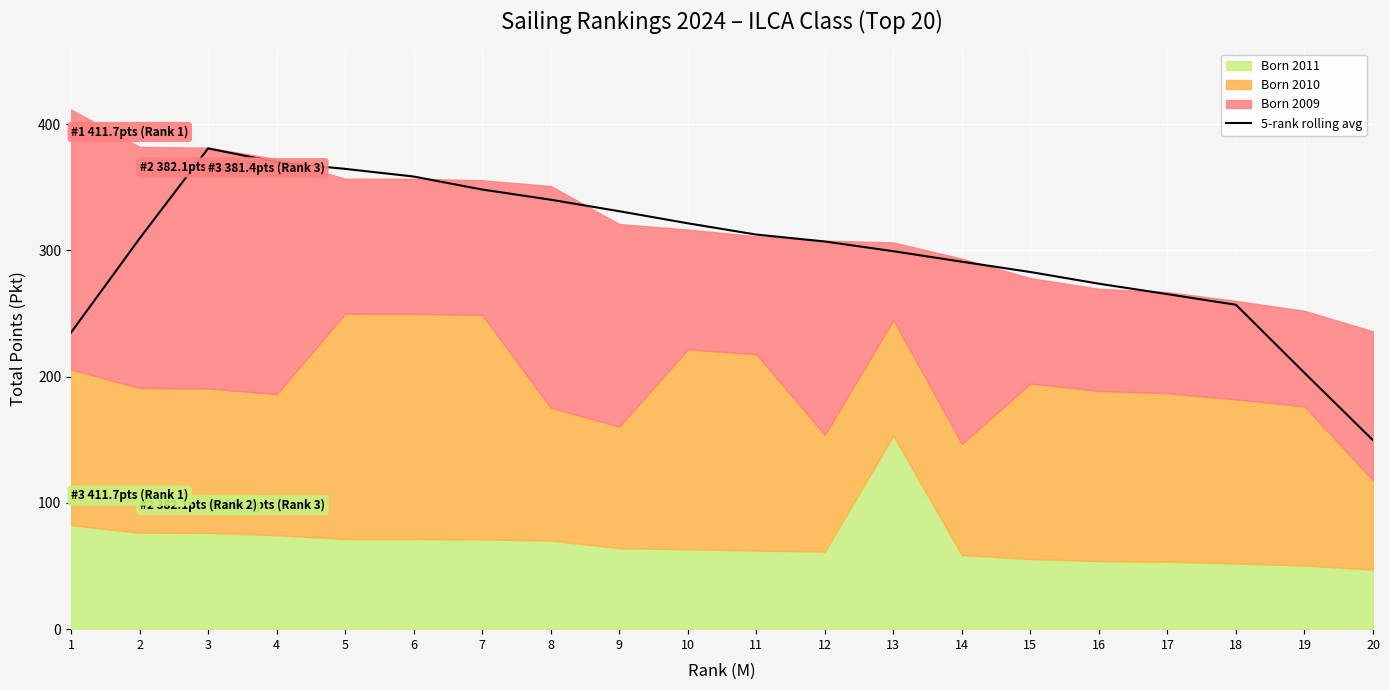

What is the lowest value of the 5-rank rolling avg series?

149.7